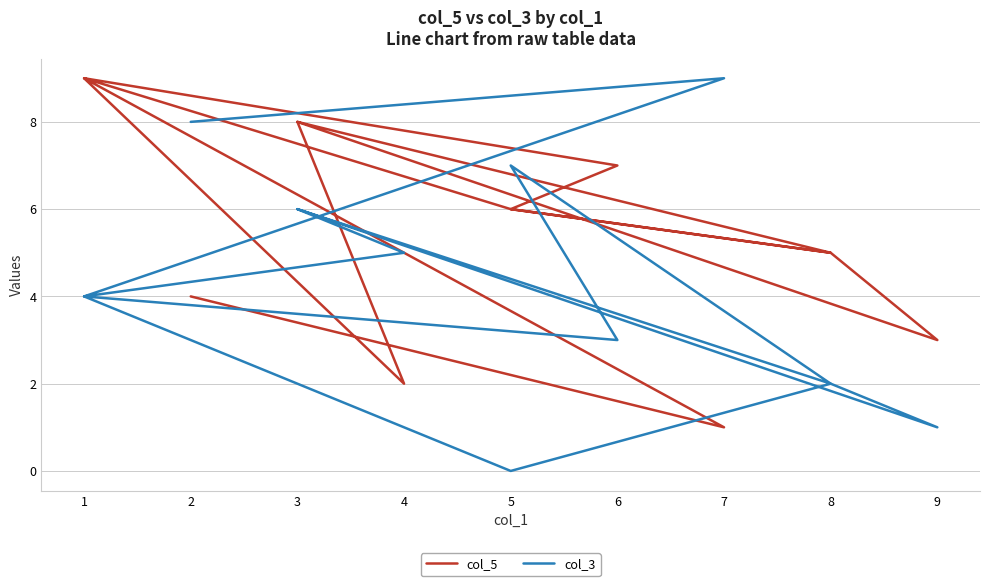

Does the chart display data point markers on the line(s)?

No